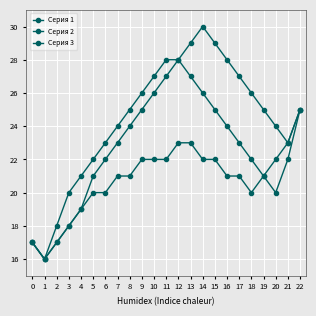

How many lines are shown in the chart?

3